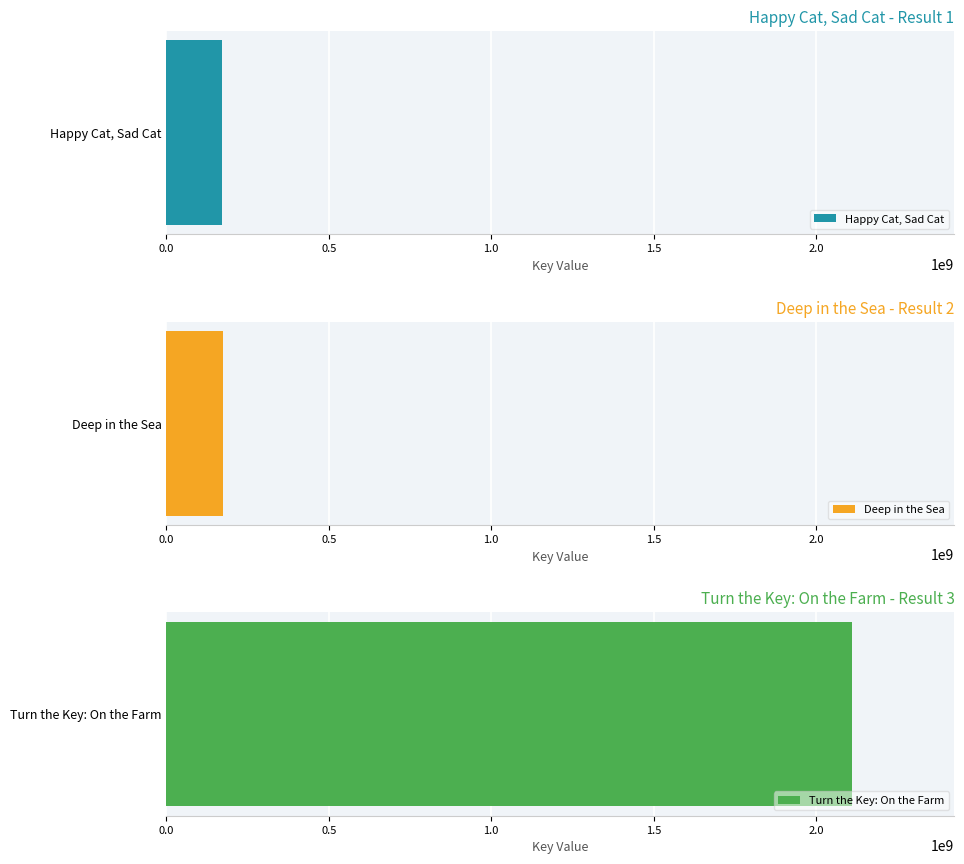

What is the value of the 3rd bar from the left?

2109210253